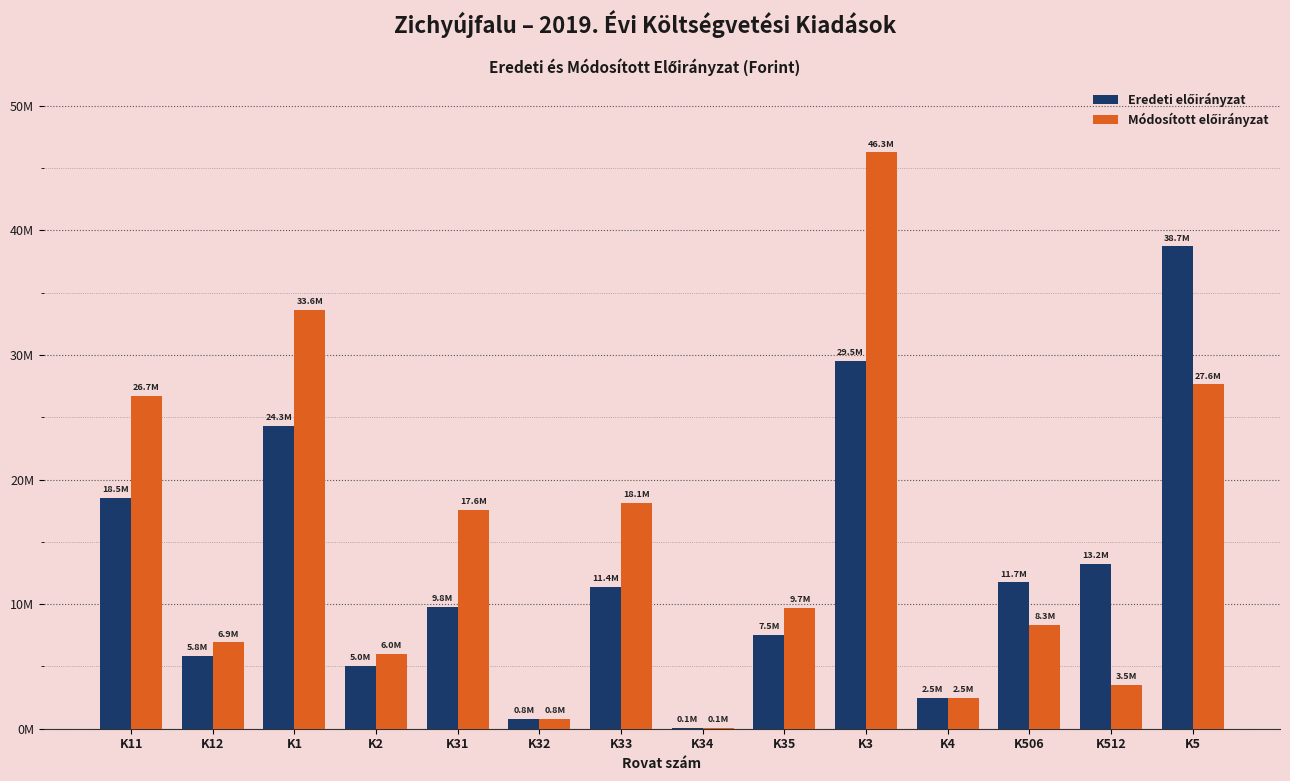

Are the bars horizontal?

No